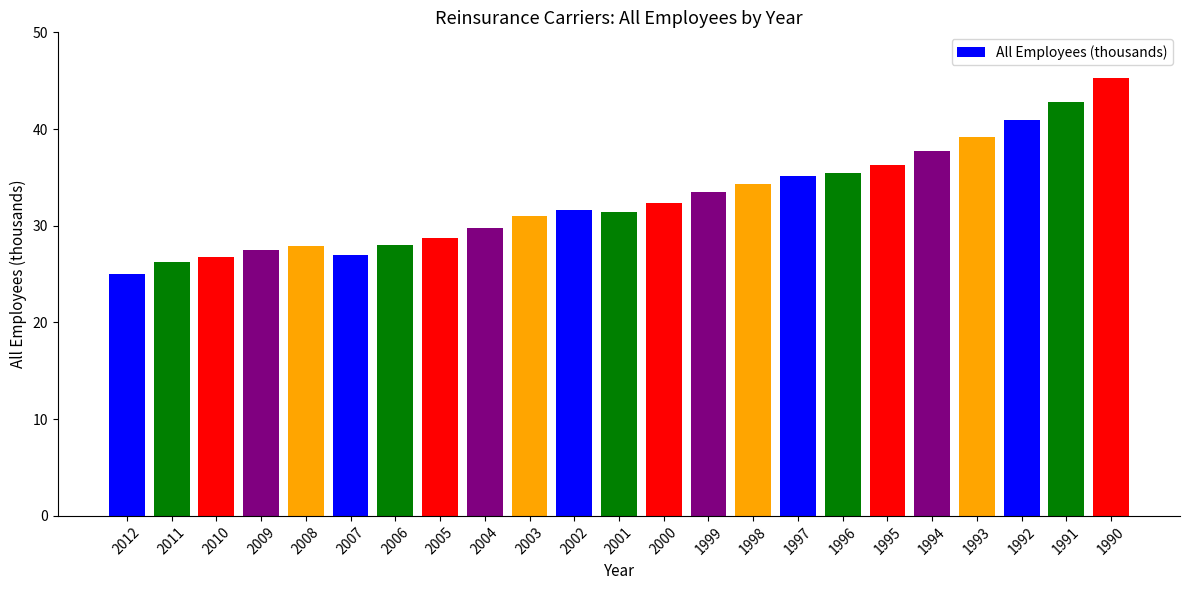

What is the smallest value displayed?

25.1